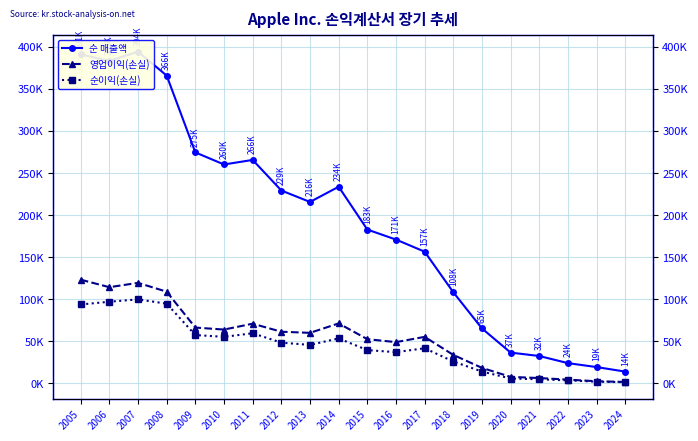

The 순이익(손실) series shows 37357 at 2011. True or false?

False